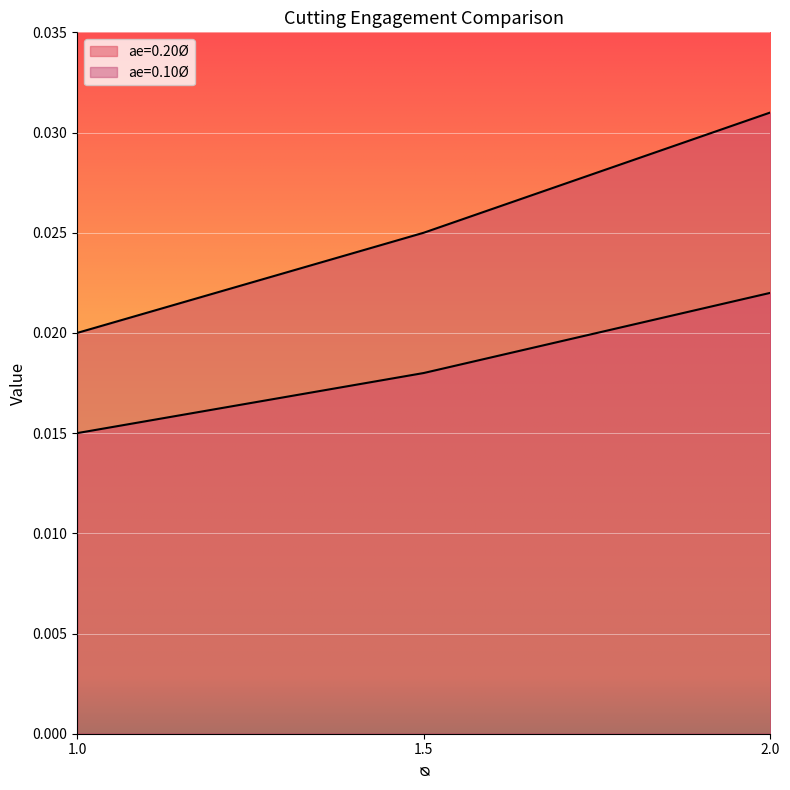

At which label is ae=0.20Ø closest to 0?

1.0